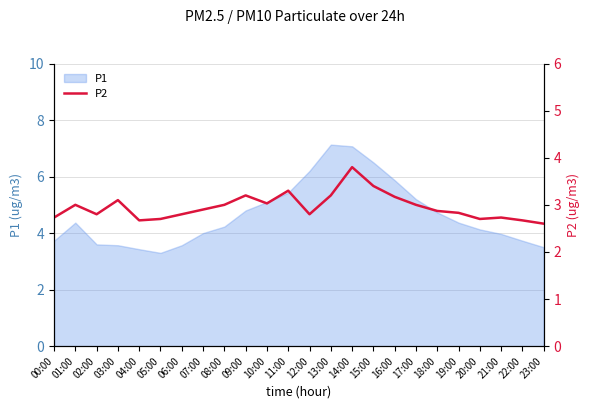

What is the lowest value of the P1 series?

3.3